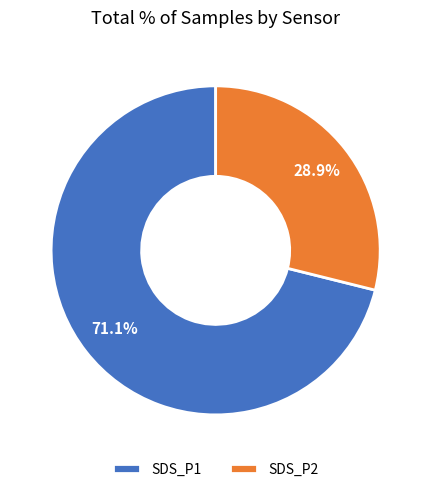

Which category accounts for the majority?

SDS_P1